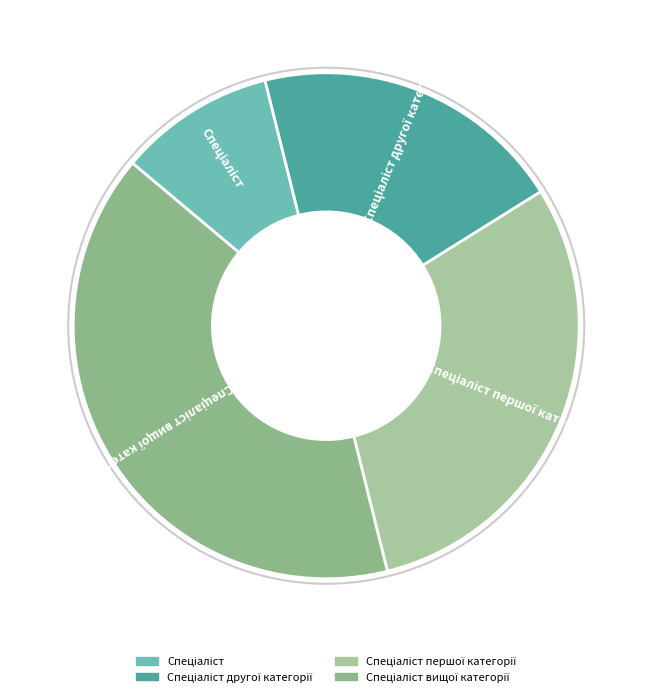

Is there any slice that represents more than half of the pie?

No